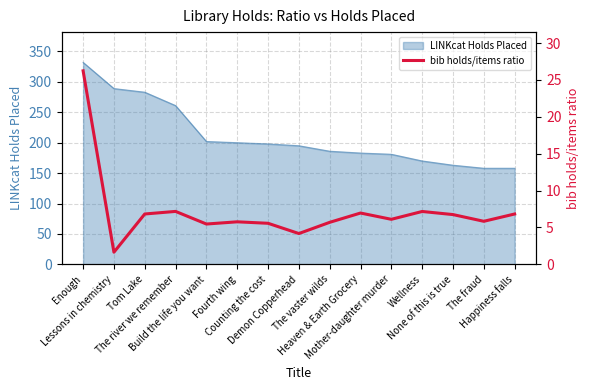

The chart shows a value of 8.9 at The vaster wilds. True or false?

False